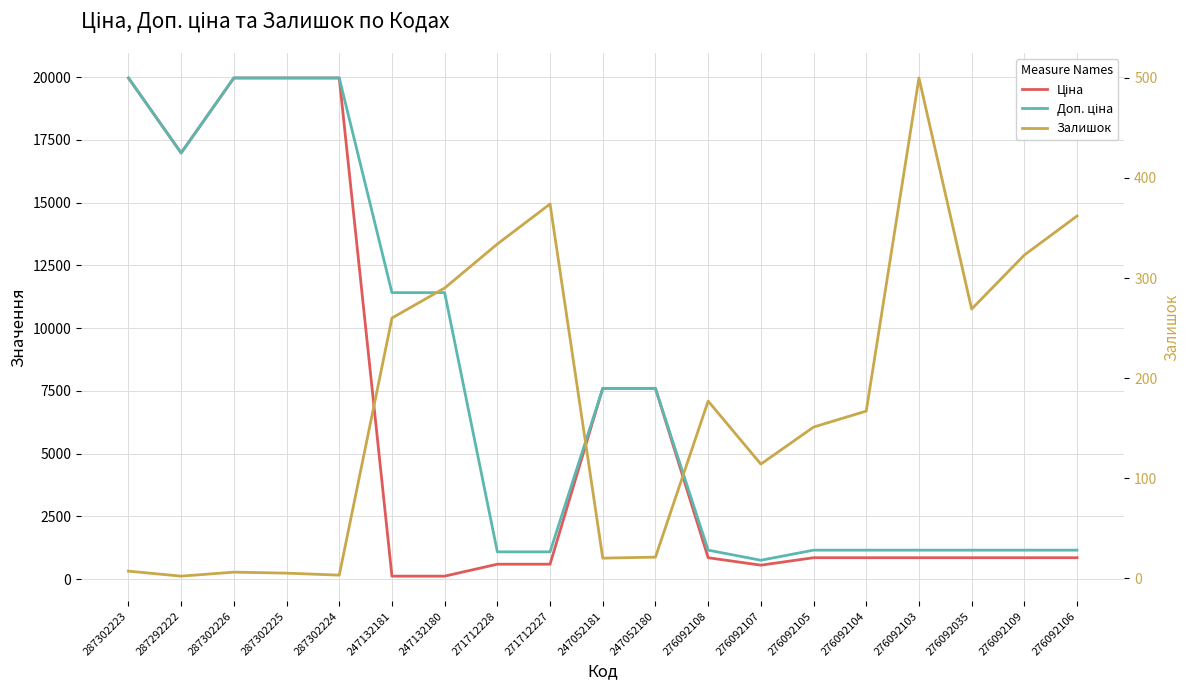

What is the sum of all Доп. ціна values?

145804.5